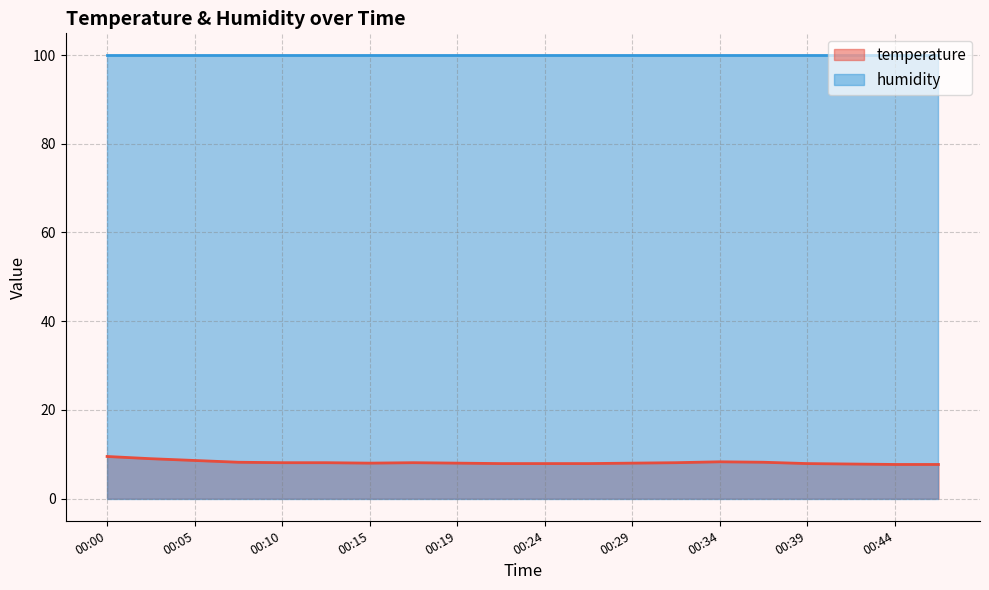

What is the minimum value shown in the chart?

7.7